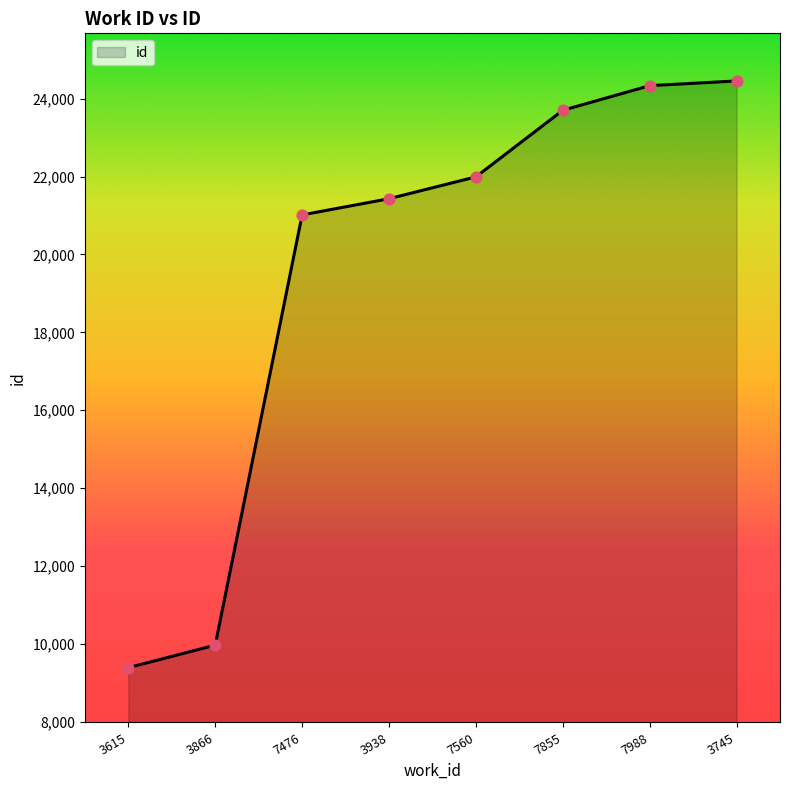

What is the ratio of the value at 3745 to the value at 7855?

1.0